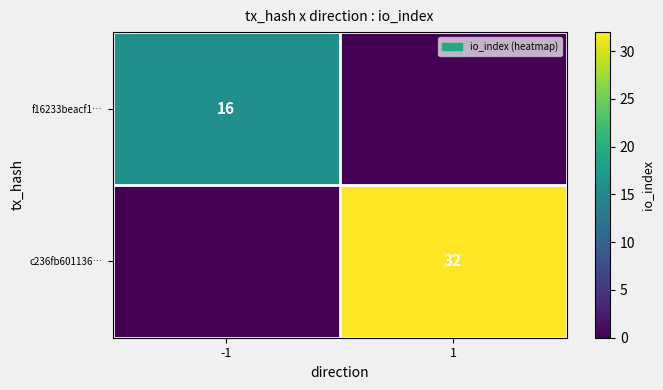

Is it true that f16233beacf1… equals 22 at -1?

False